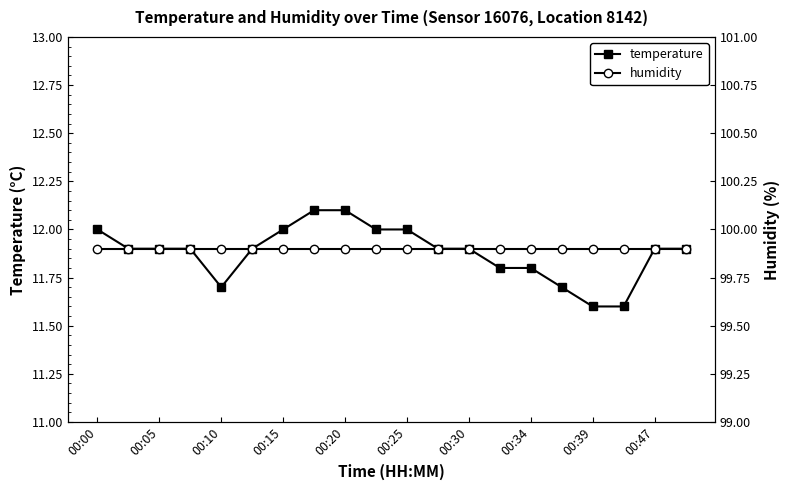

True or false: temperature has a value of 3.9 at 00:47.

False